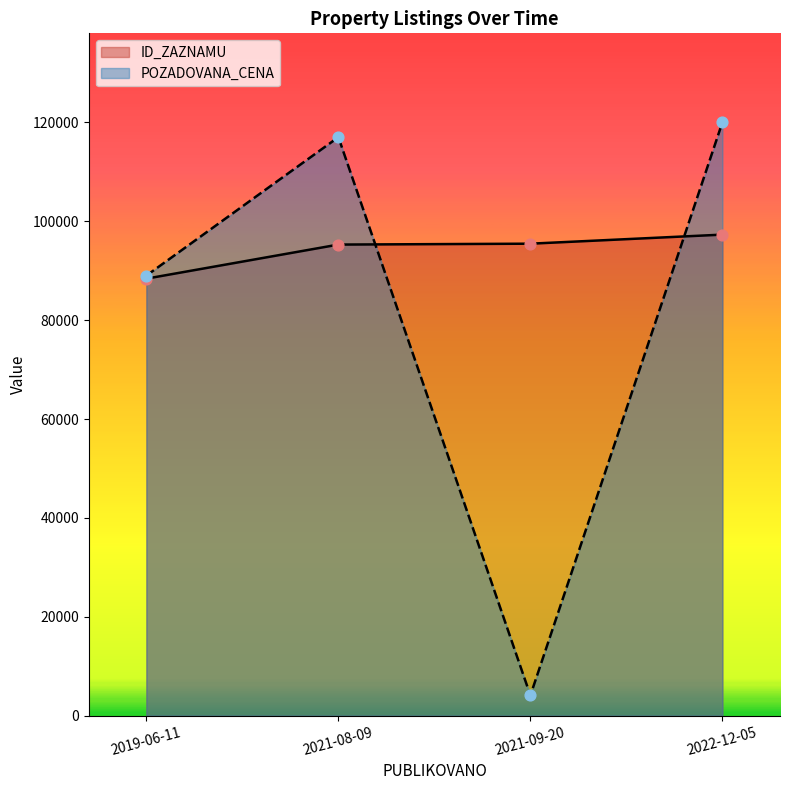

Which series contains the highest Y value?

POZADOVANA_CENA